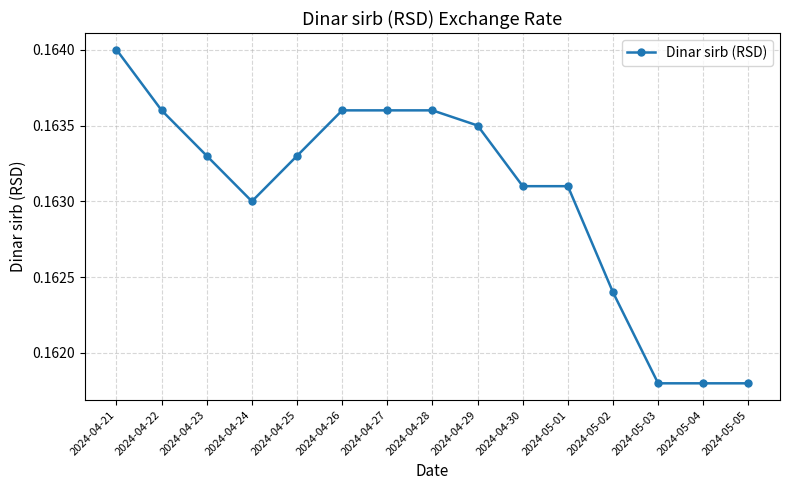

Which category has the highest value across all series?

2024-04-21